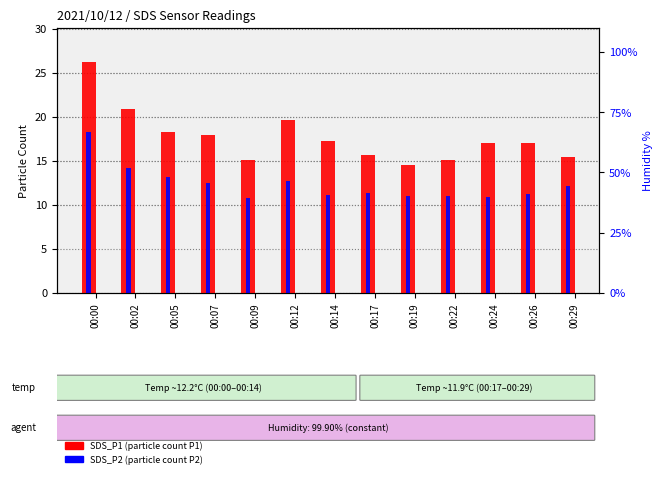

Reading left to right, extract all data points from this chart.

SDS_P1 (P1 count): 00:00=26.2	00:02=20.9	00:05=18.3	00:07=18.0	00:09=15.1	00:12=19.6	00:14=17.2	00:17=15.7	00:19=14.6	00:22=15.2	00:24=17.0	00:26=17.1	00:29=15.4
SDS_P2 (P2 count): 00:00=18.2	00:02=14.2	00:05=13.1	00:07=12.5	00:09=10.8	00:12=12.7	00:14=11.2	00:17=11.3	00:19=10.9	00:22=10.9	00:24=10.9	00:26=11.2	00:29=12.2